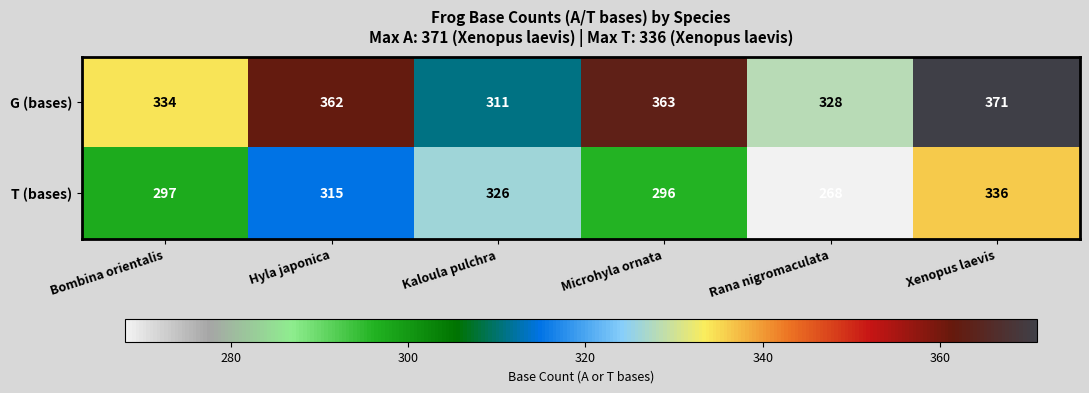

Between Hyla japonica and Microhyla ornata, which series saw the biggest shift?

T (bases)